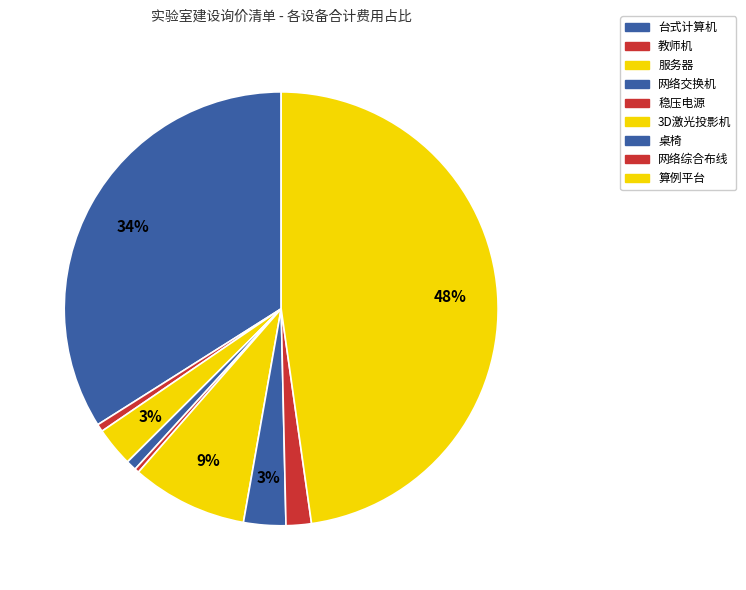

How many segments does this pie chart have?

9